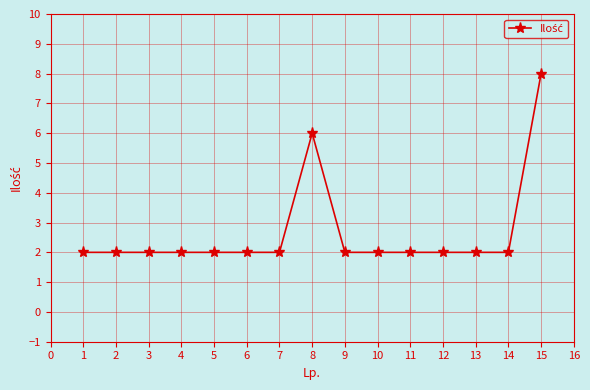

What is the value of the 5th point from the left?

2